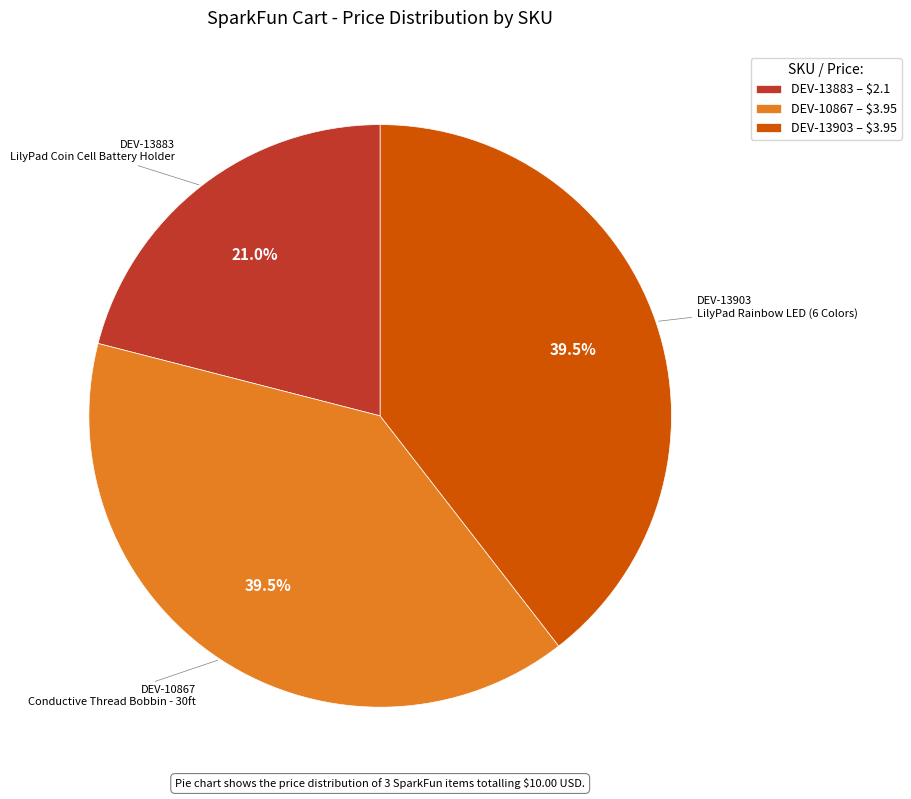

Does DEV-13903 represent more than half of the total?

No